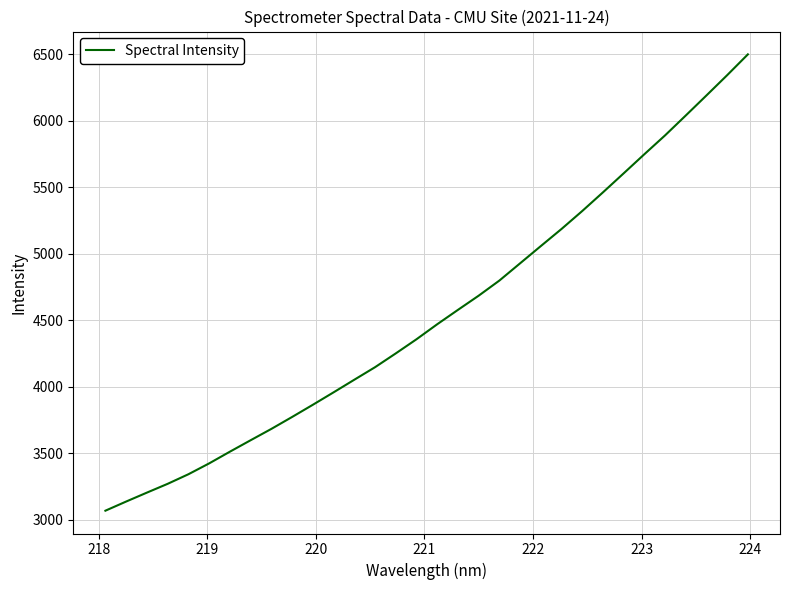

Reading right to left, list all the values displayed in this chart.

6498.4	6342.1	6189.8	6039.0	5889.5	5747.8	5603.9	5461.1	5320.7	5185.9	5057.2	4927.6	4797.9	4684.2	4577.5	4469.5	4356.6	4250.2	4146.5	4052.3	3957.5	3864.1	3772.4	3682.7	3597.5	3511.4	3423.3	3341.8	3269.7	3203.7	3136.6	3067.8